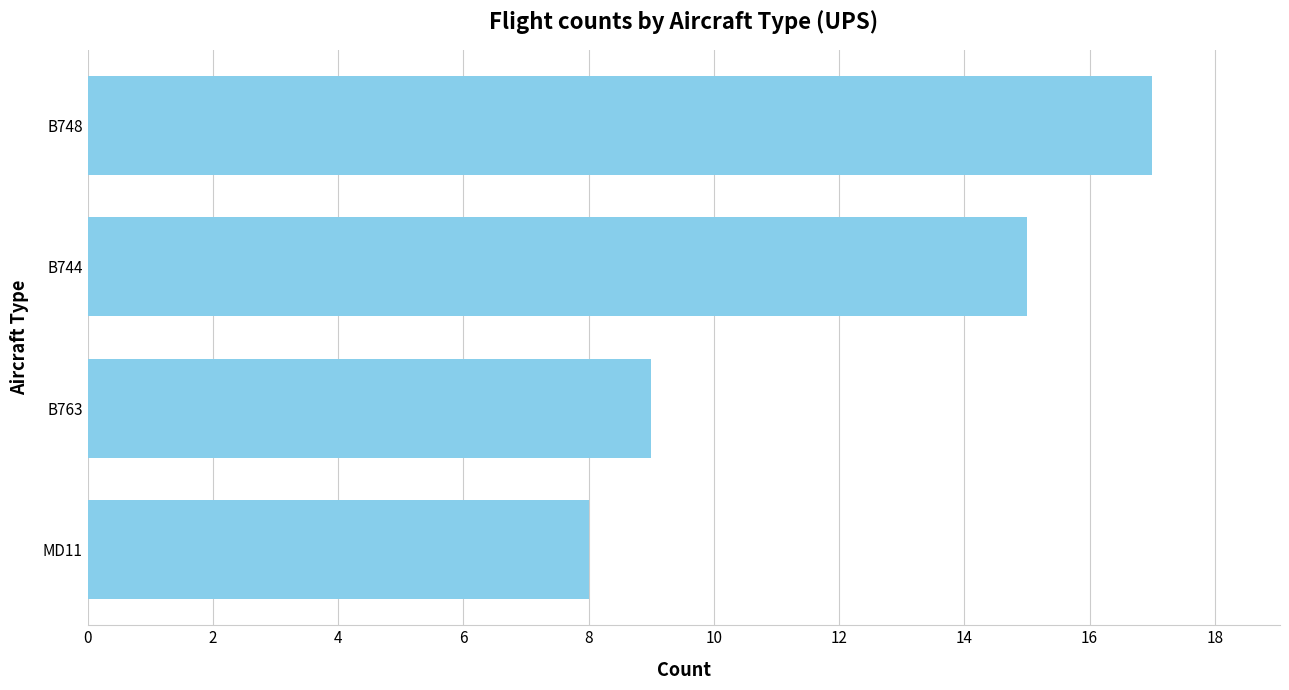

How many values are between 9 and 17?

3